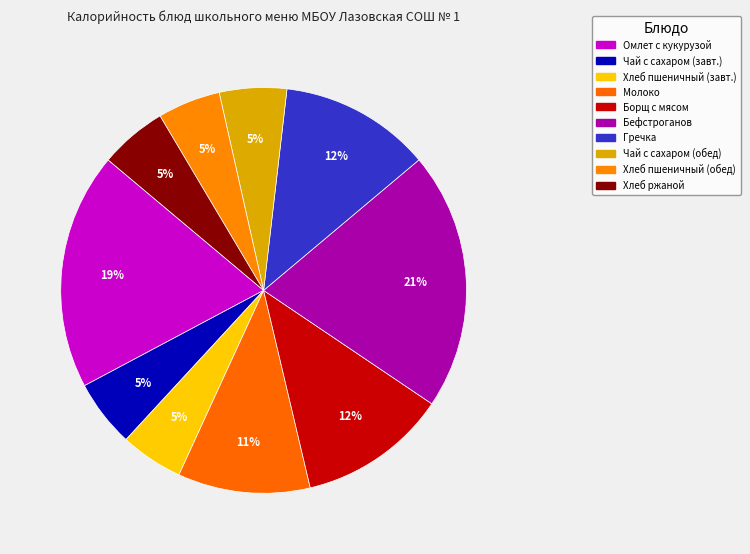

Rank the categories by value from highest to lowest.

Бефстроганов из говядины, Омлет натуральный с кукурузой сладкой, Гречка вязкая отварная, Борщ с капустой и картофелем с мясом, Молоко, Чай с сахаром (завтрак), Чай с сахаром (обед), Хлеб ржаной, Хлеб пшеничный (завтрак), Хлеб пшеничный (обед)